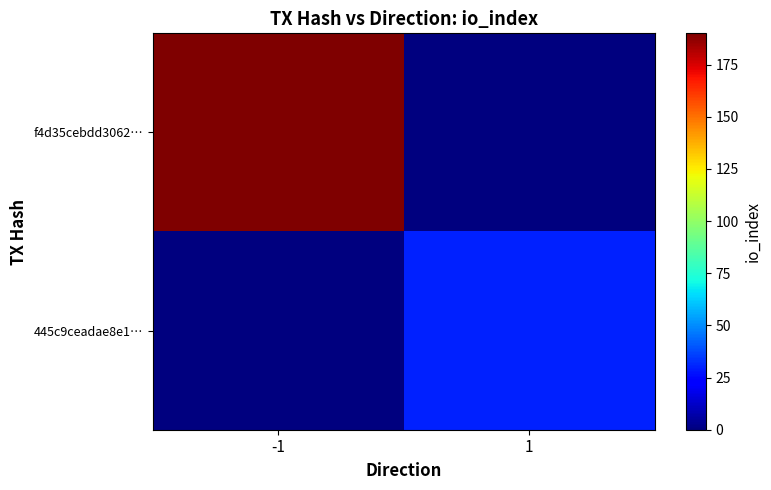

Between -1 and 1, which series saw the biggest shift?

f4d35cebdd3062…